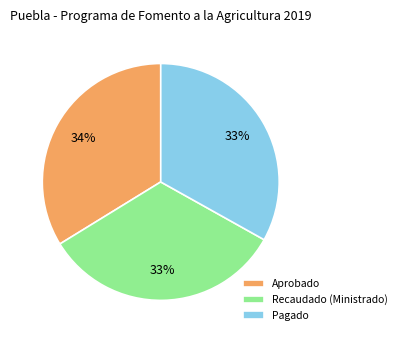

Approximately how many times larger is the value at Pagado compared to Recaudado (Ministrado)?

1.0